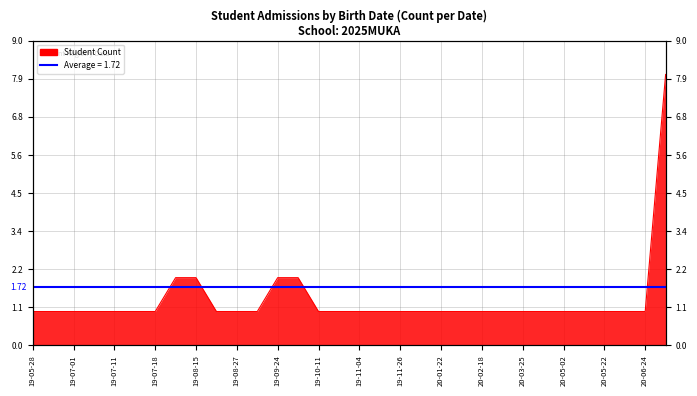

What is the approximate value at 20-06-24?

1